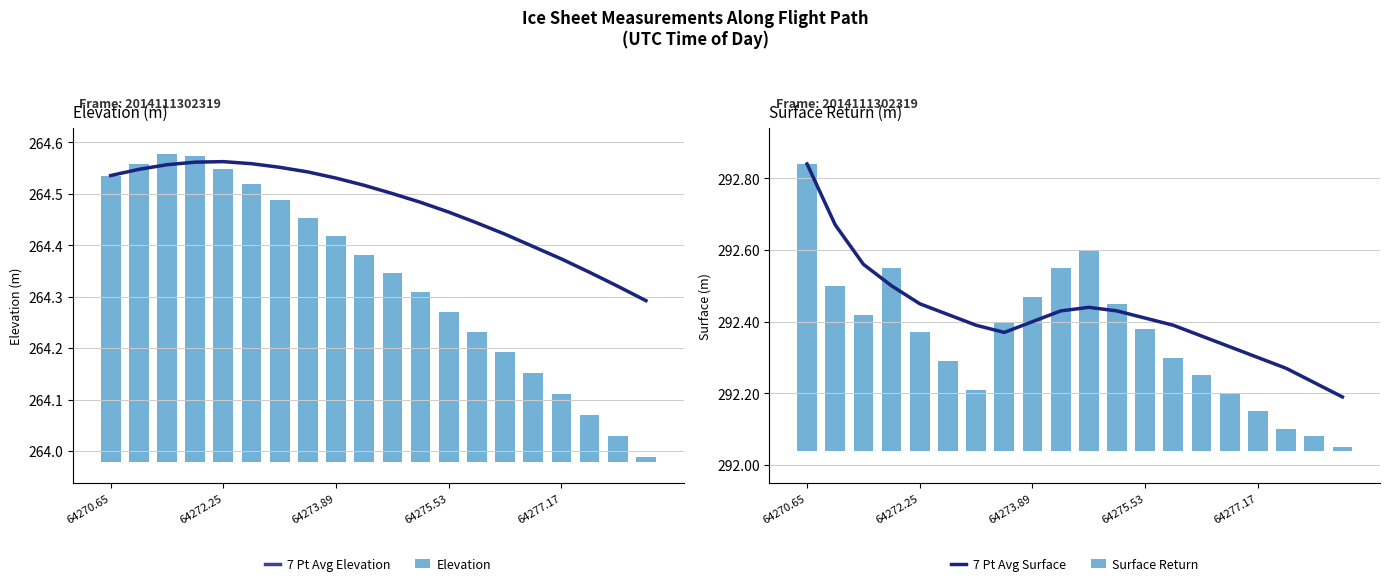

Reading left to right, transcribe all the data shown in this chart.

7 Pt Avg Elevation: 264.5	264.5	264.6	264.6	264.6	264.6	264.6	264.5	264.5	264.5	264.5	264.5	264.5	264.4	264.4	264.4	264.4	264.3	264.3	264.3
Elevation: 0.6	0.6	0.6	0.6	0.6	0.5	0.5	0.5	0.4	0.4	0.4	0.3	0.3	0.3	0.2	0.2	0.1	0.1	0.1	0.0
7 Pt Avg Surface: 292.8	292.7	292.6	292.5	292.4	292.4	292.4	292.4	292.4	292.4	292.4	292.4	292.4	292.4	292.4	292.3	292.3	292.3	292.2	292.2
Surface Return: 0.8	0.5	0.4	0.5	0.3	0.2	0.2	0.4	0.4	0.5	0.6	0.4	0.3	0.3	0.2	0.2	0.1	0.1	0.0	0.0